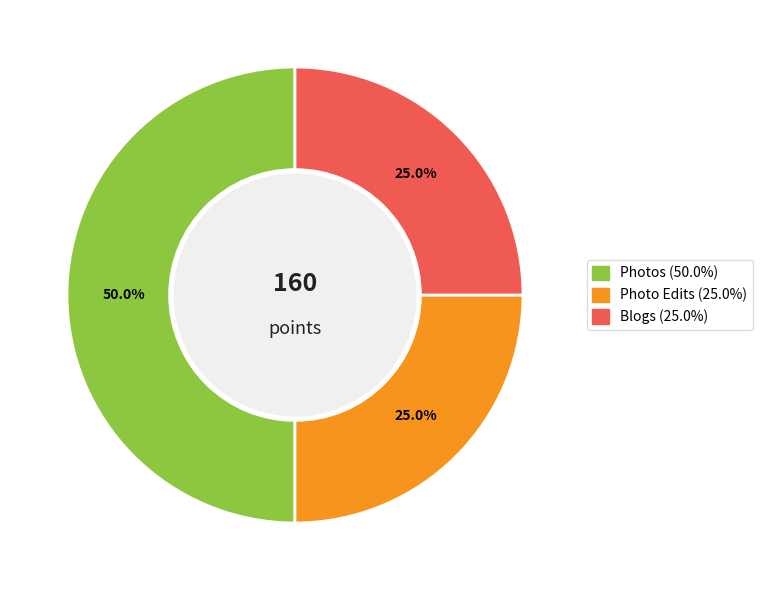

Approximately how many times larger is the value at Photo Edits compared to Photos?

0.5